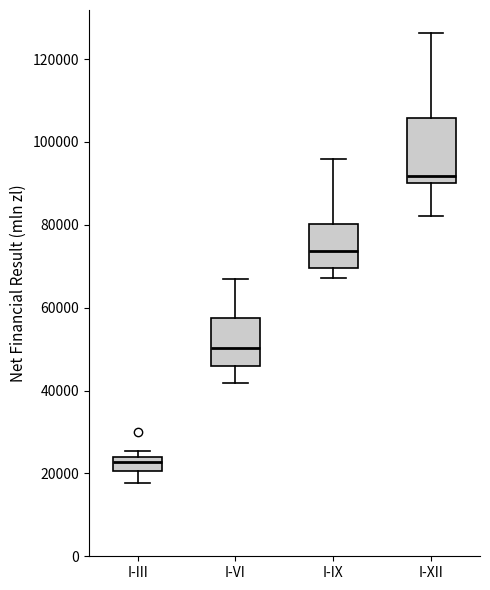

Reading left to right, transcribe this box plot: for each box, give where its median line is, the range the box spans, and where its two whiskers end, as read against the y-axis. The values are not printed on the chart, so give them approximately, as read against the axis.

I-III: median 22000, box 20000 to 24000, whiskers 18000 to 26000
I-VI: median 50000, box 46000 to 58000, whiskers 42000 to 66000
I-IX: median 74000, box 70000 to 80000, whiskers 68000 to 96000
I-XII: median 92000, box 90000 to 106000, whiskers 82000 to 126000